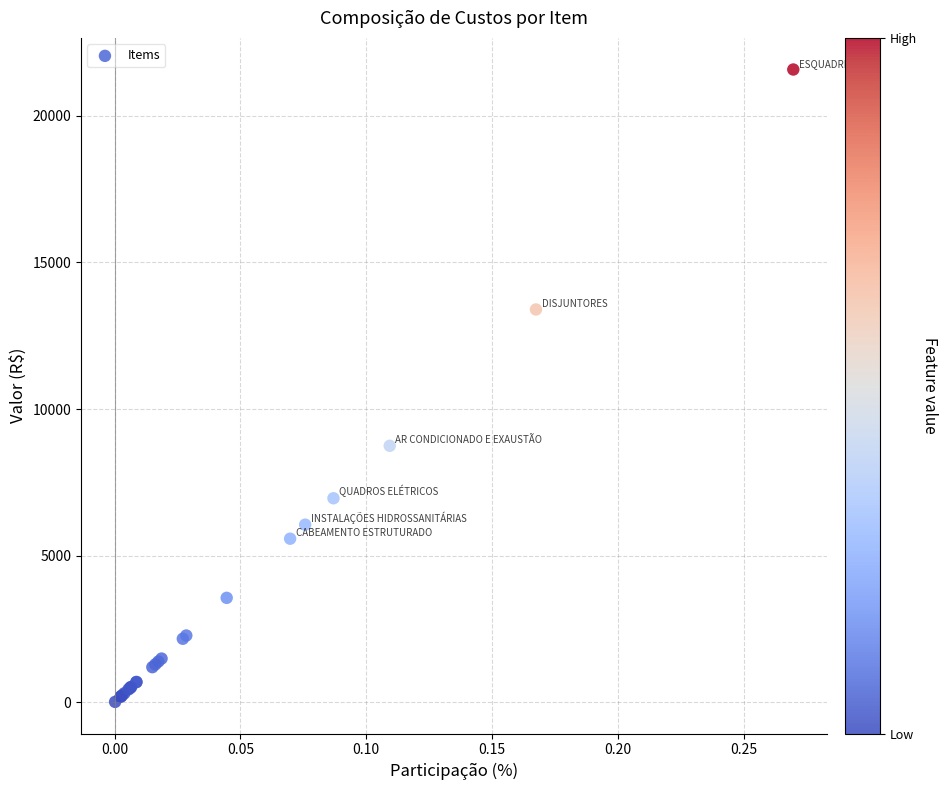

What Y value in the scatter plot is closest to 10794?

8745.4